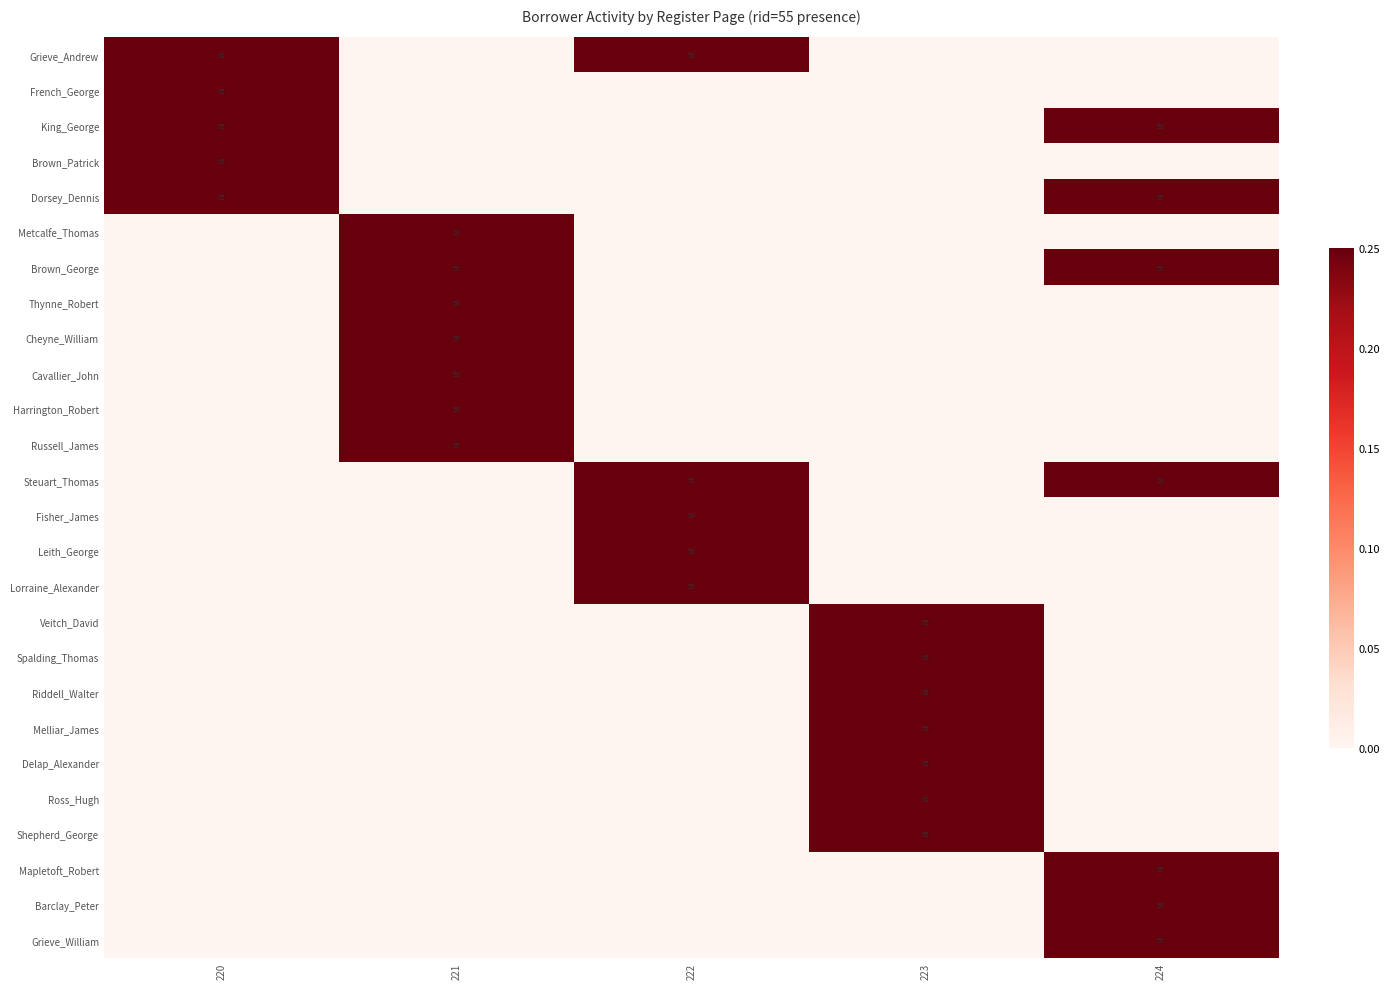

The value of Brown_George at 224 is 55. True or false?

True